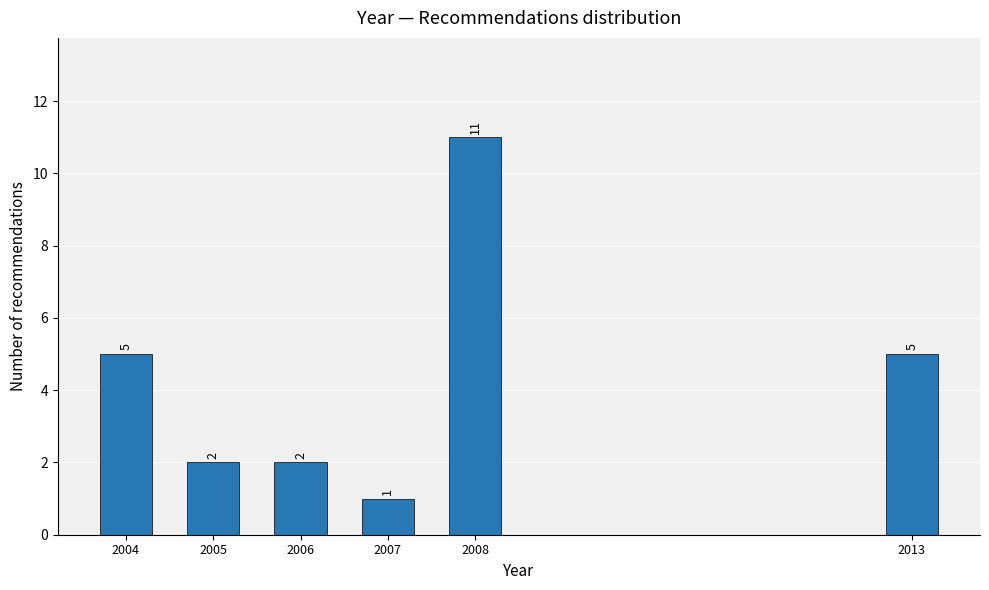

Reading left to right, transcribe all the data shown in this chart.

2004=5	2005=2	2006=2	2007=1	2008=11	2013=5